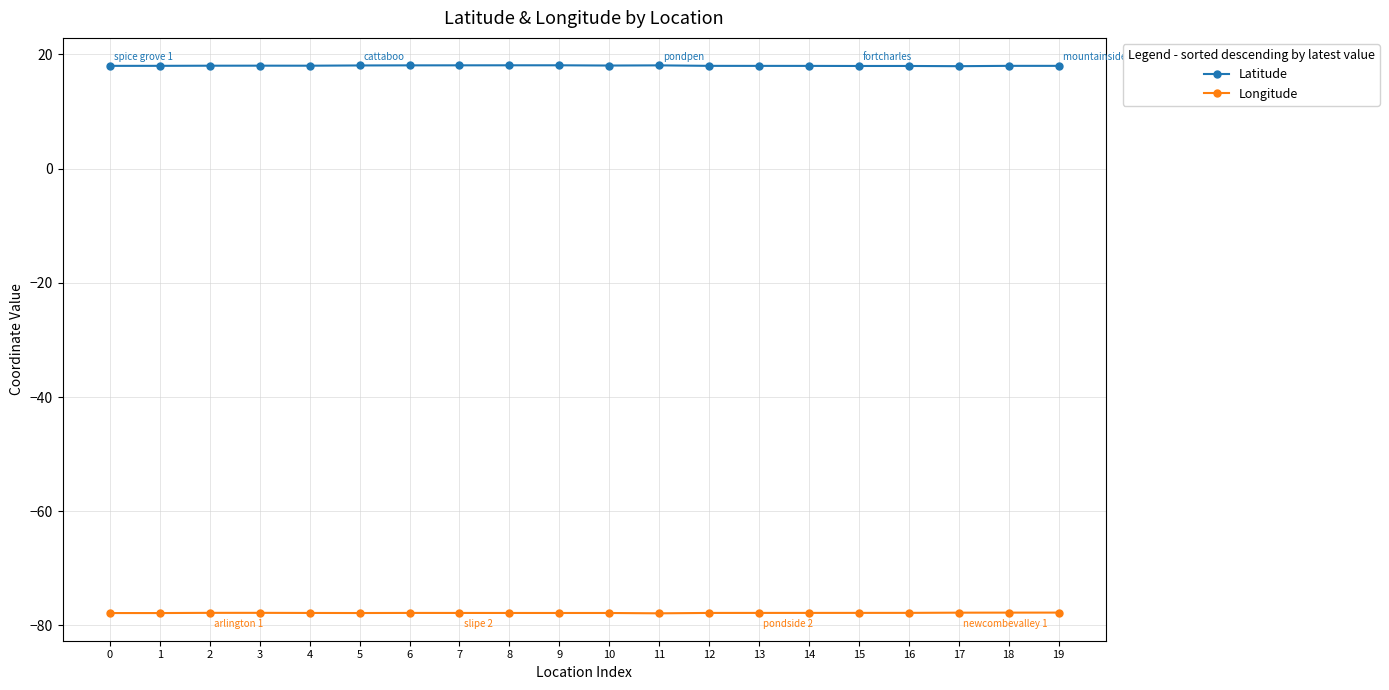

True or false: Longitude and Latitude intersect in this chart.

False